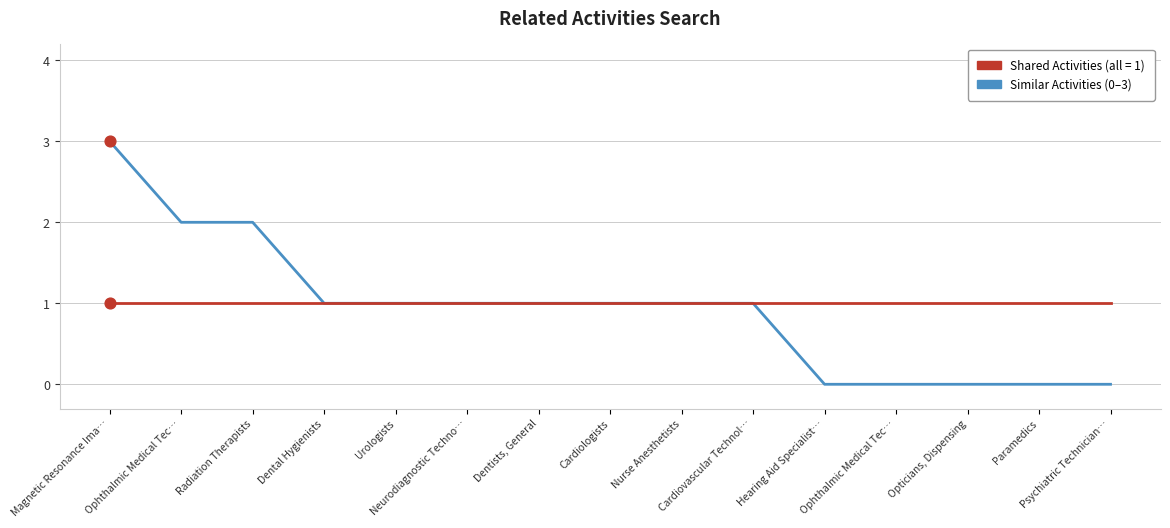

How many lines are shown in the chart?

2